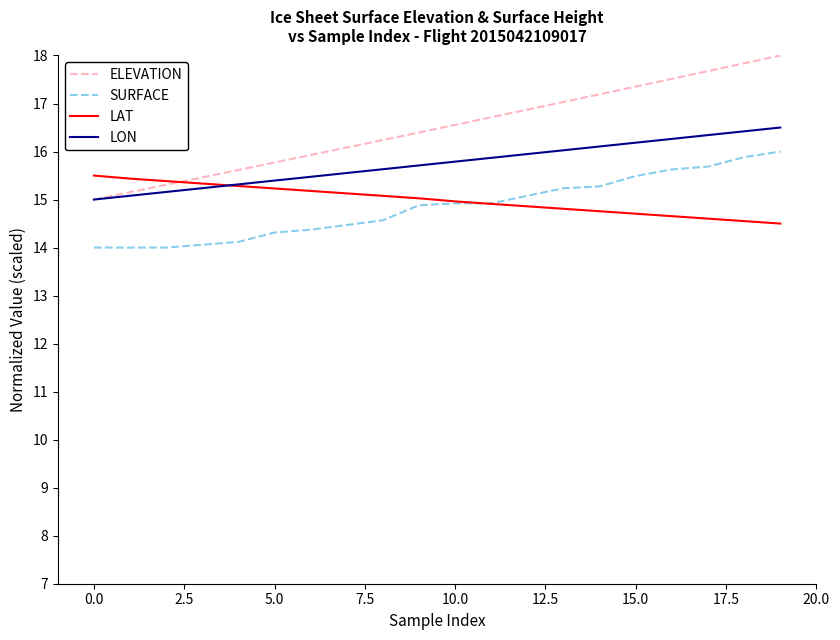

Rank the series by their maximum value, from lowest to highest.

LAT, SURFACE, LON, ELEVATION